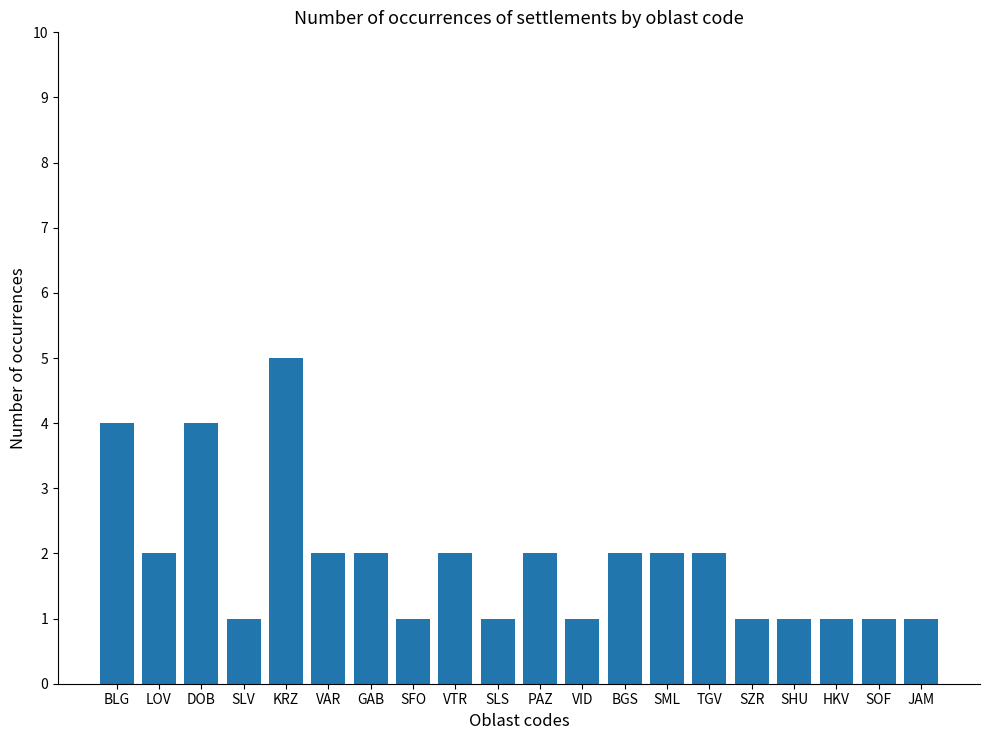

True or false: the data shows 4 at BLG.

True